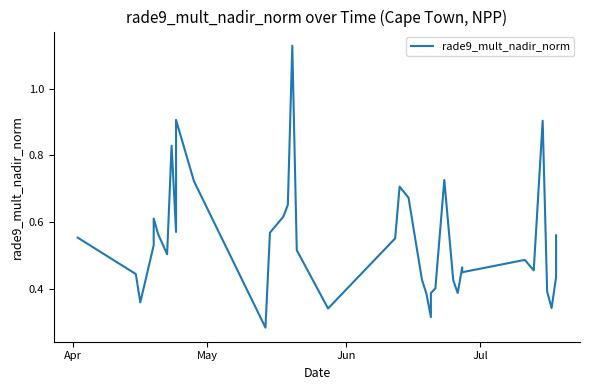

What is the difference between the maximum and minimum values?

0.8